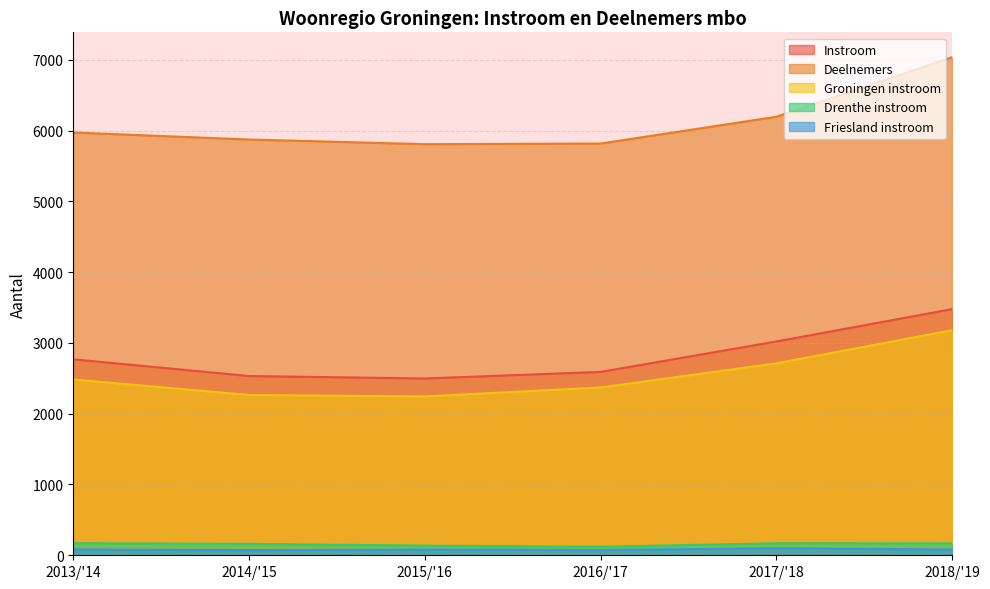

What is the approximate value of Drenthe instroom at 2016/'17?

120